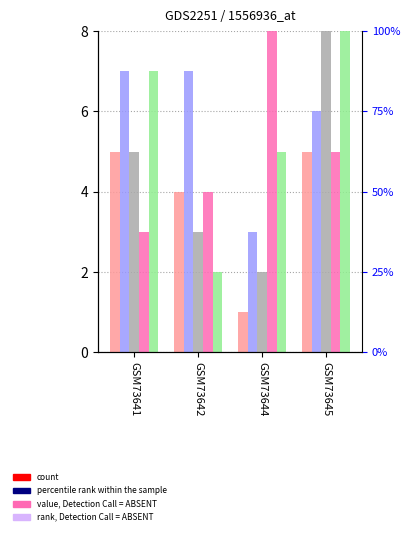

Which series has the widest spread of values?

col_3